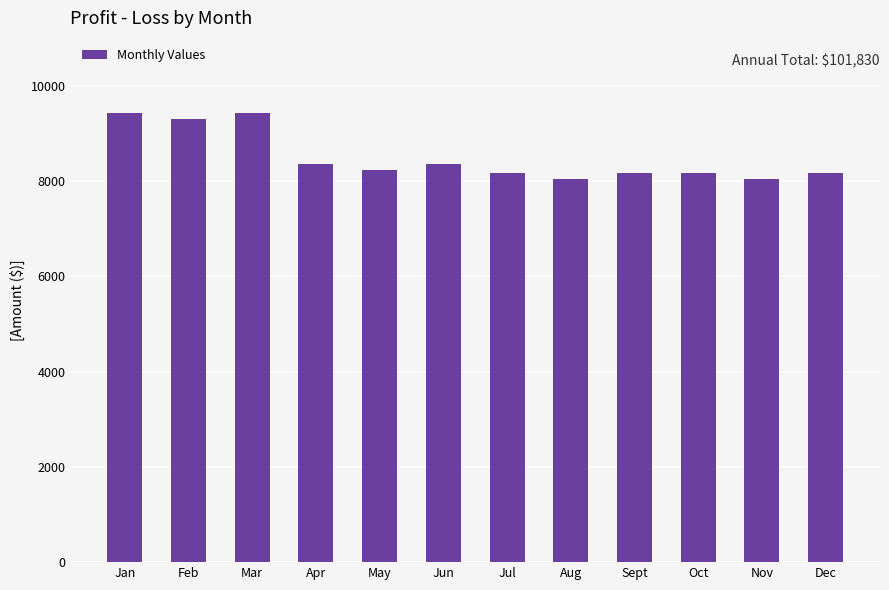

What is the smallest value displayed?

8035